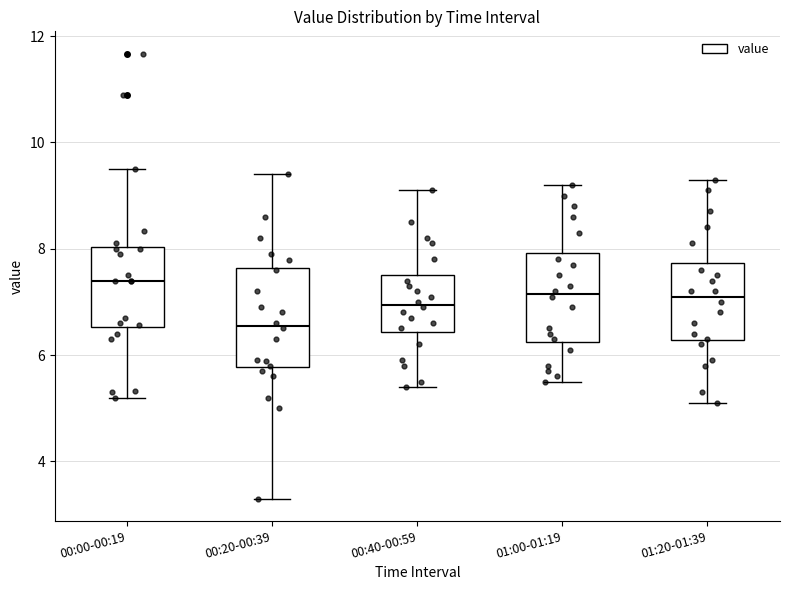

Reading left to right, transcribe this box plot: for each box, give where its median line is, the range the box spans, and where its two whiskers end, as read against the y-axis. The values are not printed on the chart, so give them approximately, as read against the axis.

00:00-00:19: median 7.4, box 6.6 to 8.0, whiskers 5.2 to 9.6
00:20-00:39: median 6.6, box 5.8 to 7.6, whiskers 3.4 to 9.4
00:40-00:59: median 7.0, box 6.4 to 7.6, whiskers 5.4 to 9.2
01:00-01:19: median 7.2, box 6.2 to 8.0, whiskers 5.6 to 9.2
01:20-01:39: median 7.2, box 6.2 to 7.8, whiskers 5.2 to 9.4